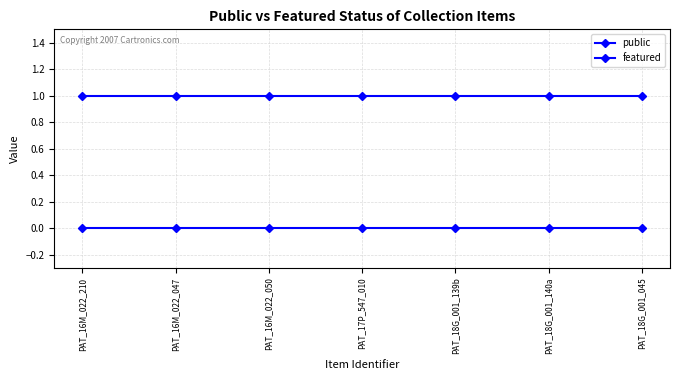

What is the approximate value of public at PAT_18G_001_139b?

1